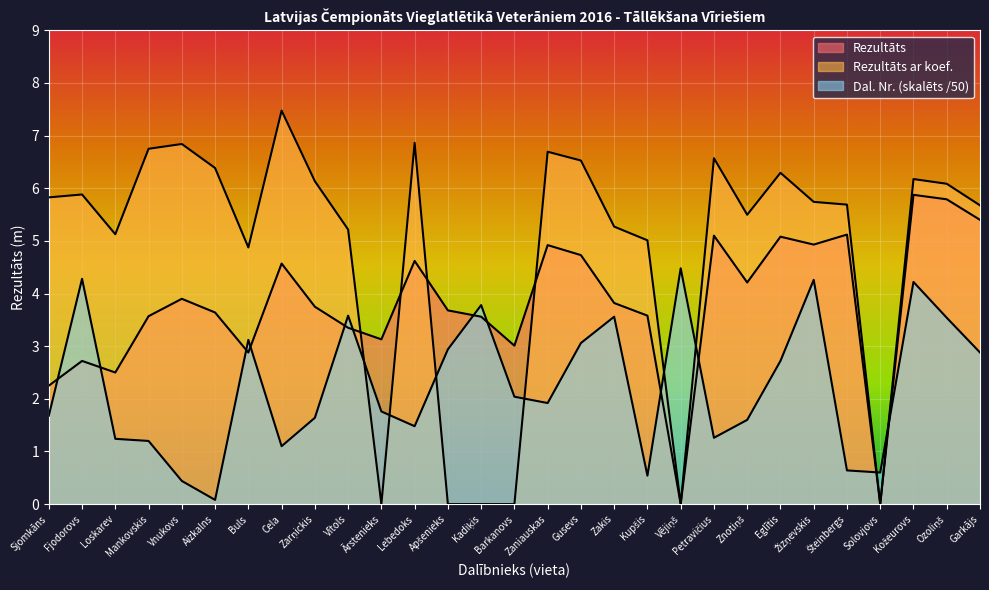

True or false: Rezultāts has more than 1 interior local peaks.

True